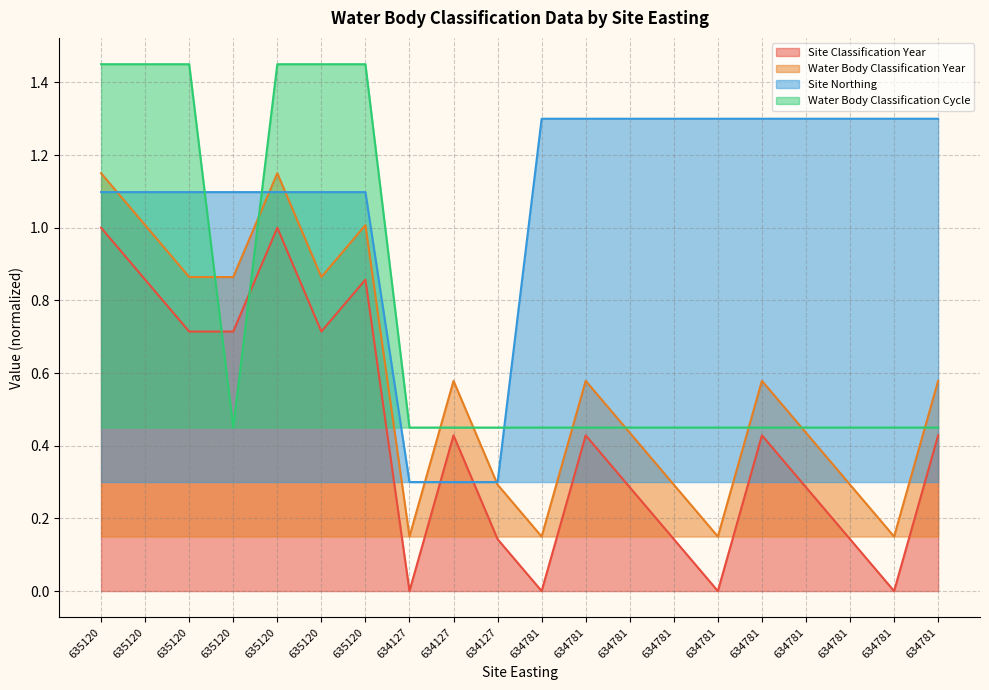

Which series has the largest range (max minus min)?

Site Classification Year